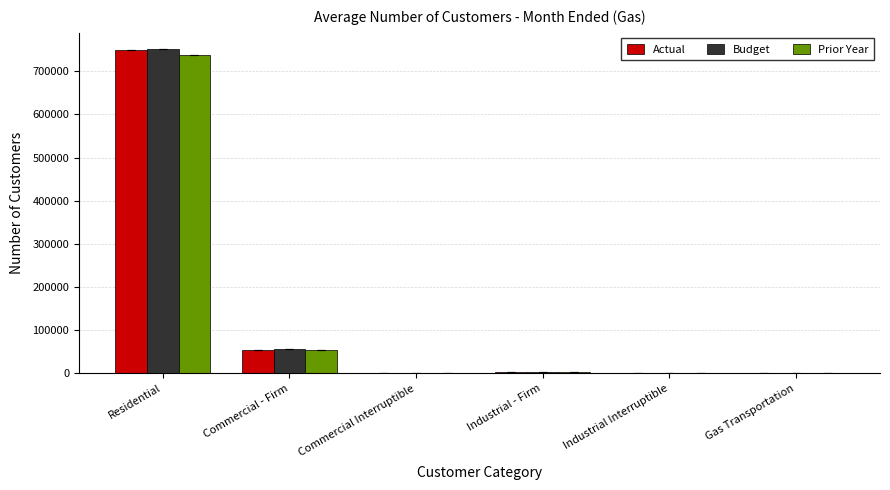

At which category is the sum across all series the highest?

Residential